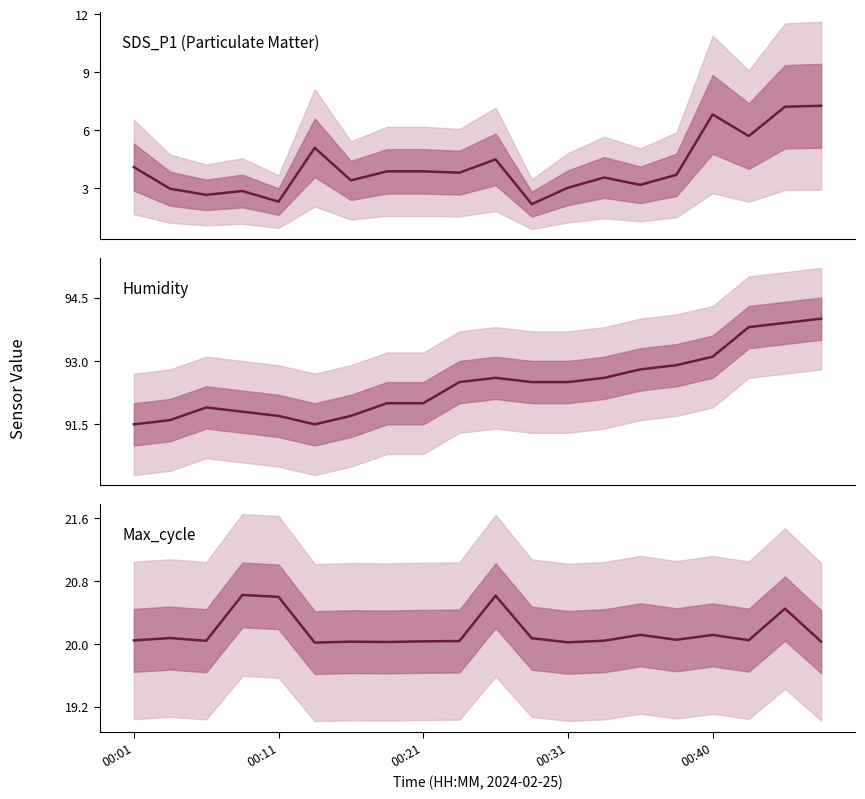

Between 6 and 00:31, which is larger?

6